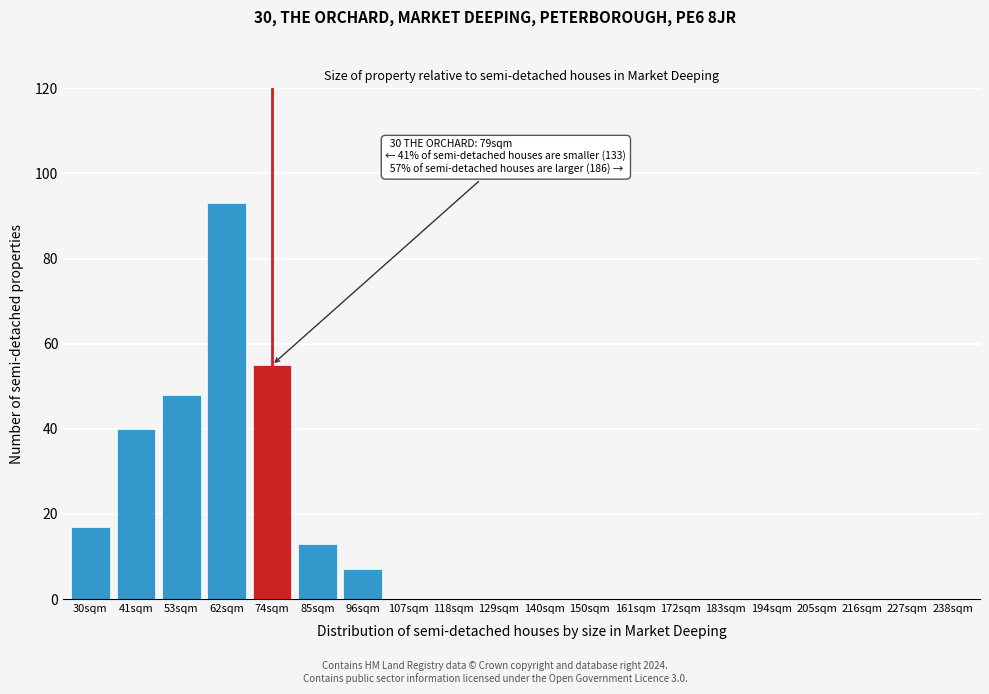

Reading left to right, extract all data points from this chart.

30sqm=17	41sqm=40	53sqm=48	62sqm=93	74sqm=55	85sqm=13	96sqm=7	107sqm=0	118sqm=0	129sqm=0	140sqm=0	150sqm=0	161sqm=0	172sqm=0	183sqm=0	194sqm=0	205sqm=0	216sqm=0	227sqm=0	238sqm=0